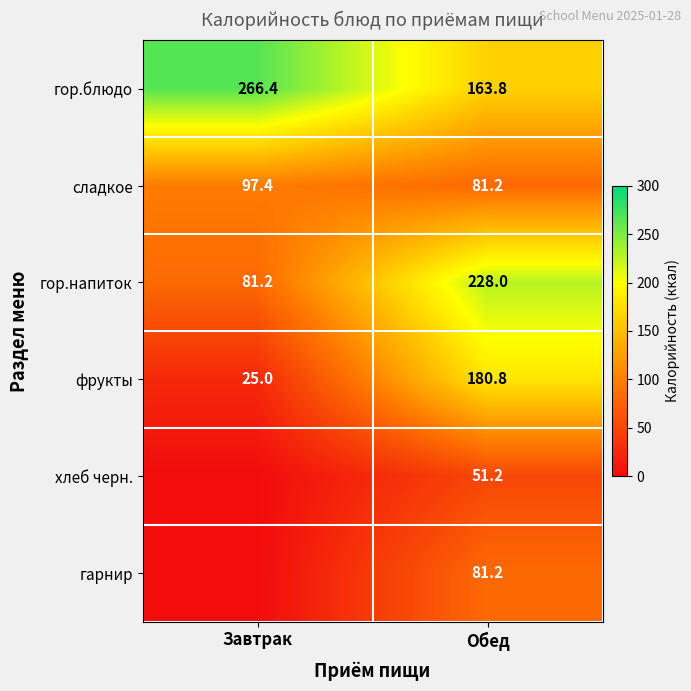

What is the highest value of the гор.блюдо series?

266.4